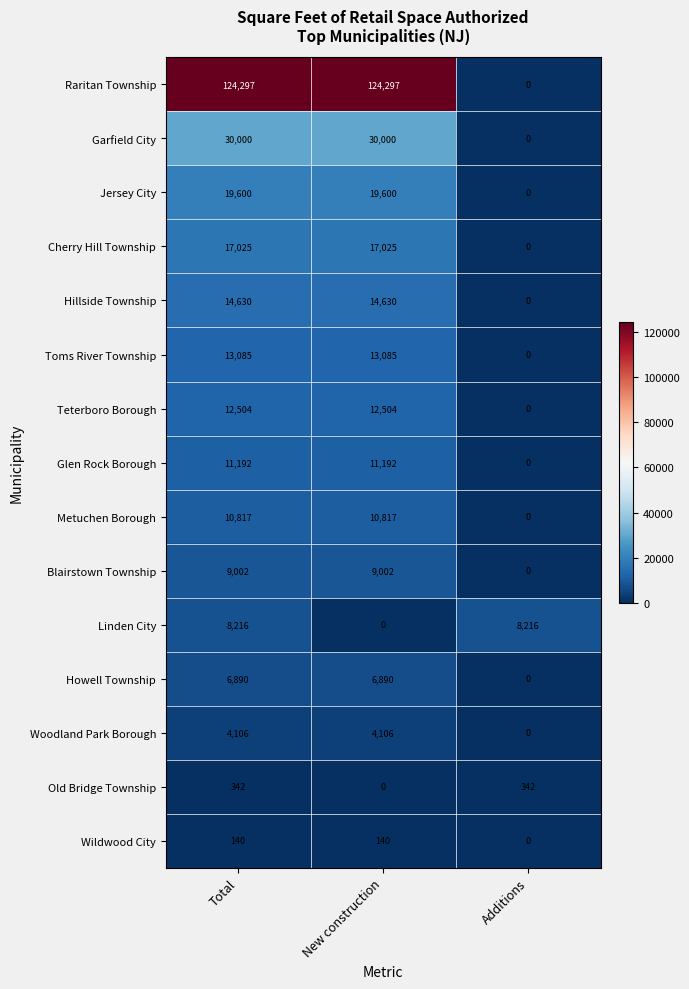

How many Metuchen Borough values are between 0 and 10817?

3